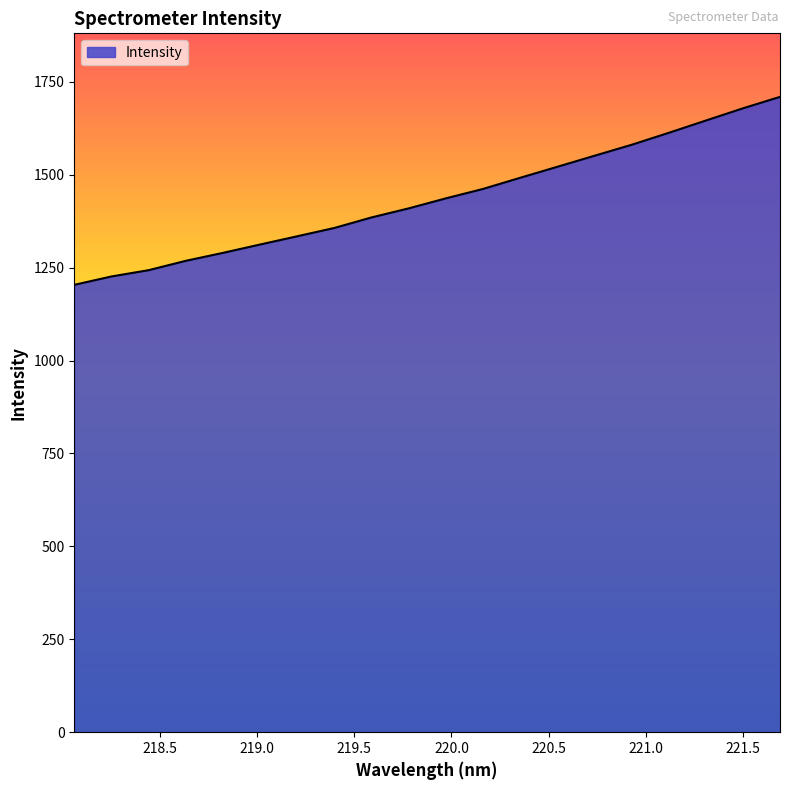

What is the smallest value displayed?

1203.8